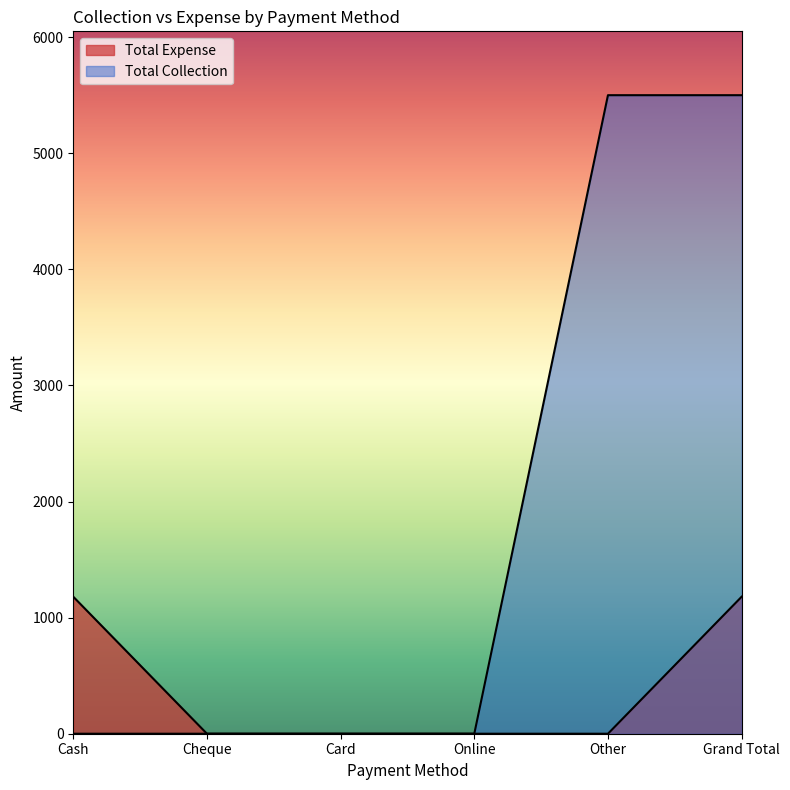

What is the difference between the highest and lowest values at Grand Total?

4320